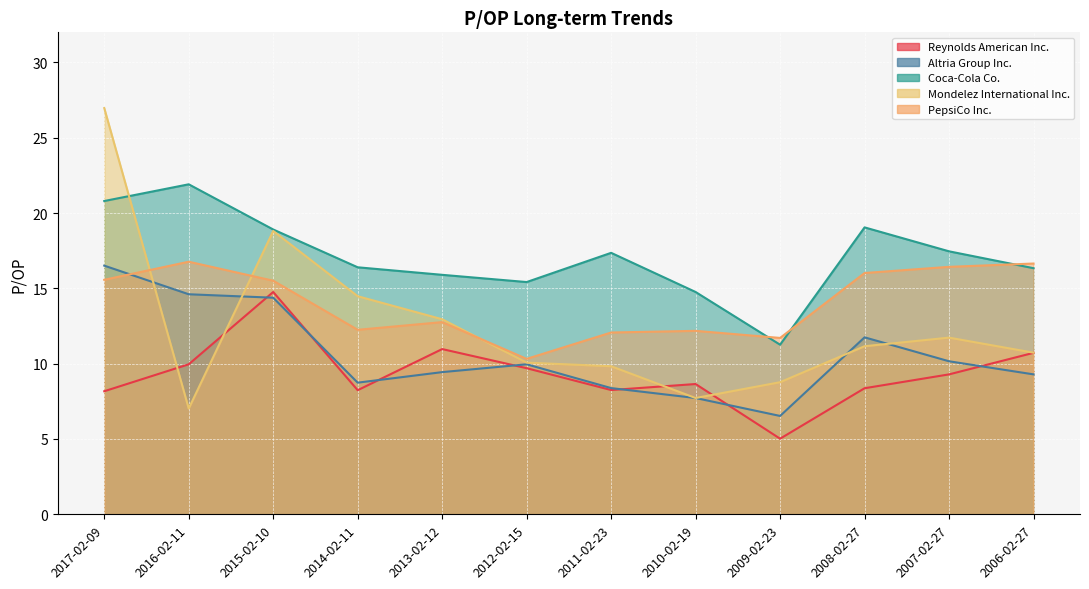

What position from the right is 2009-02-23?

4